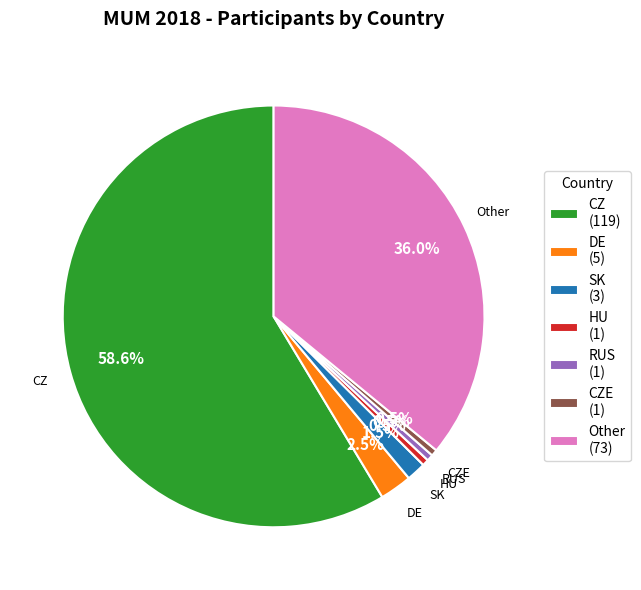

Does any single category account for the majority?

Yes